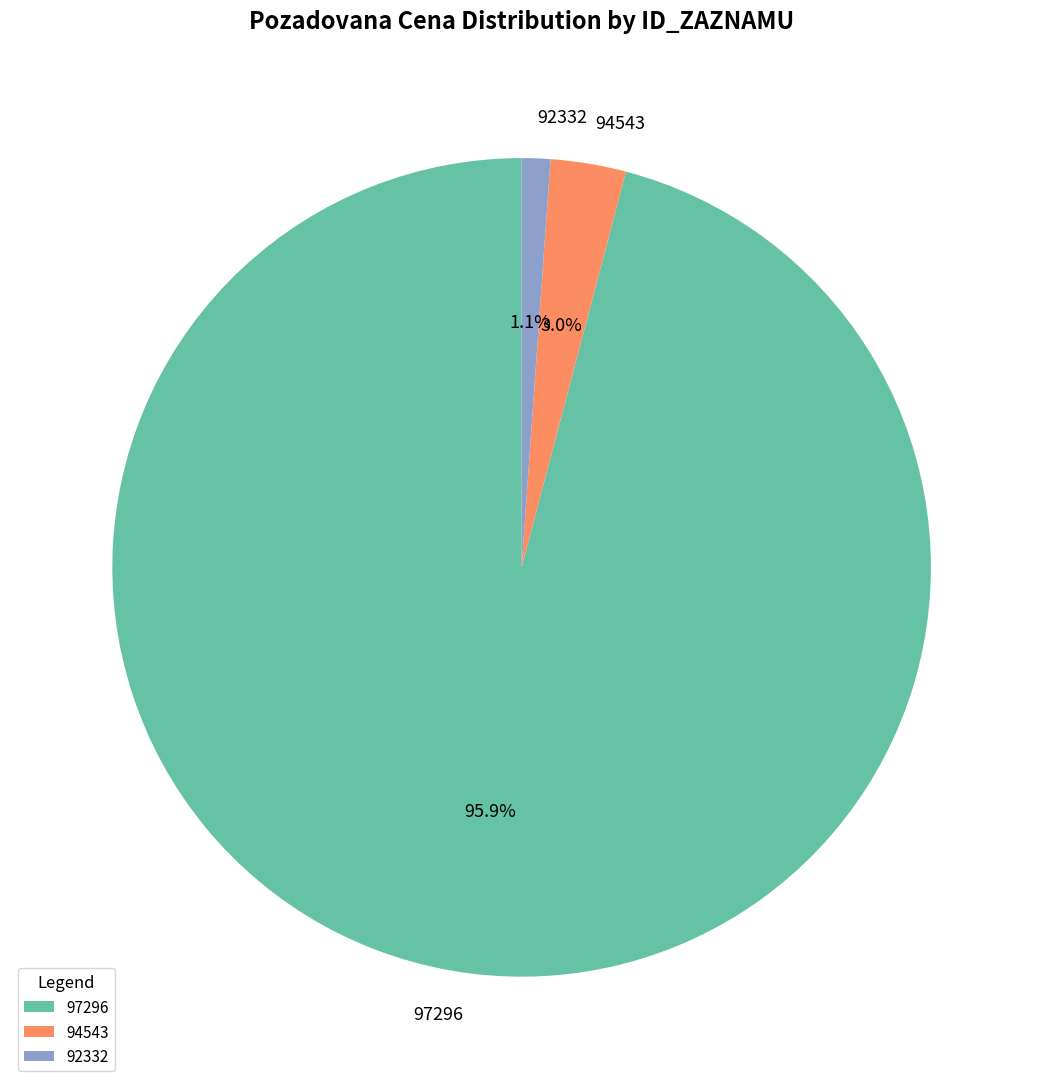

What is the total percentage of 92332 and 97296?

97.0%